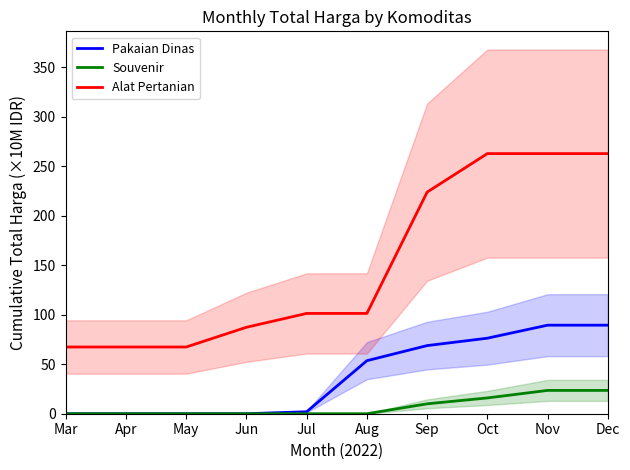

At Aug, list the series in order from smallest to largest.

Souvenir, Pakaian Dinas, Alat Pertanian